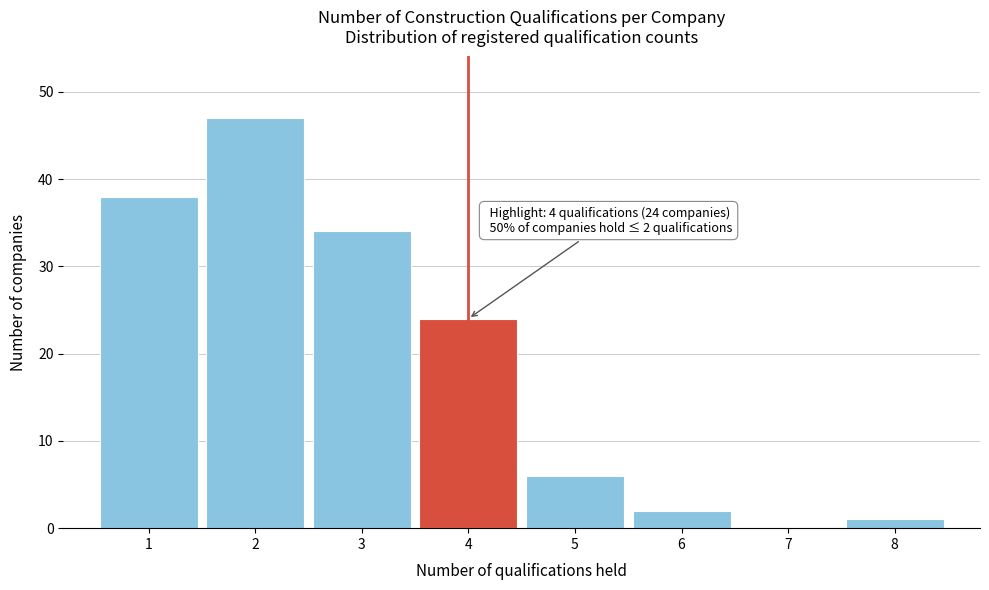

Which range on the x-axis has the tallest bar?

1.5 to 2.5